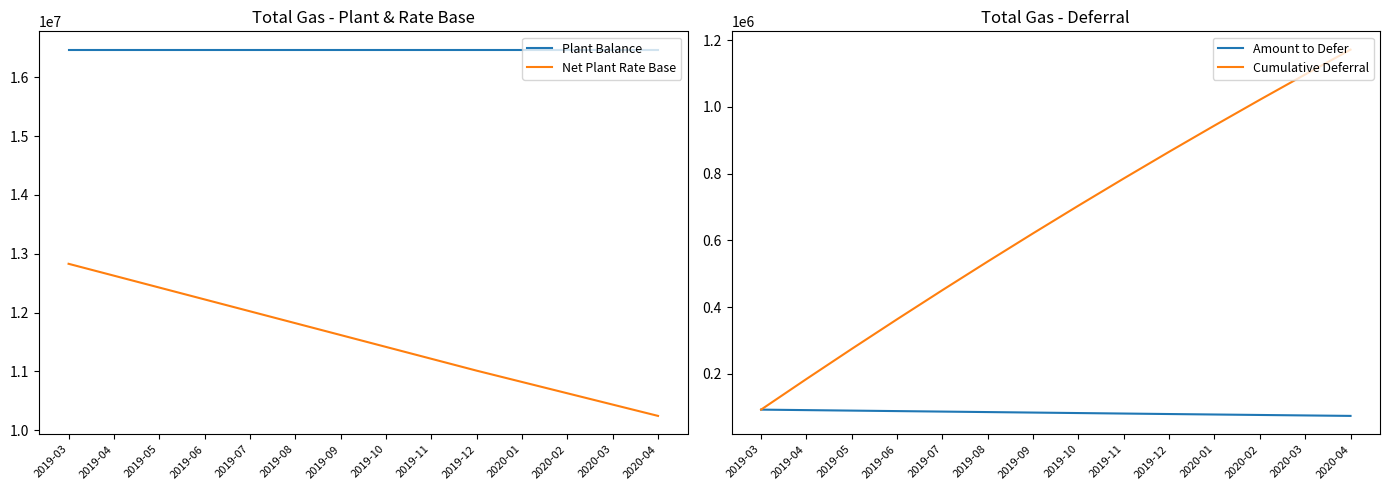

True or false: Amount to Defer has more than 2 points higher than both neighbors.

False